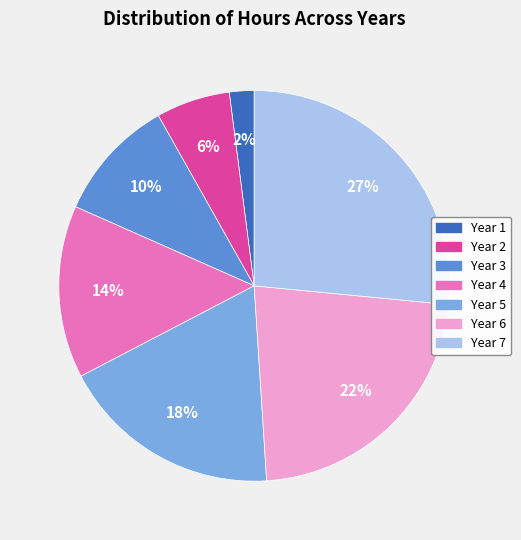

To the nearest percent, what is the average slice percentage?

14%